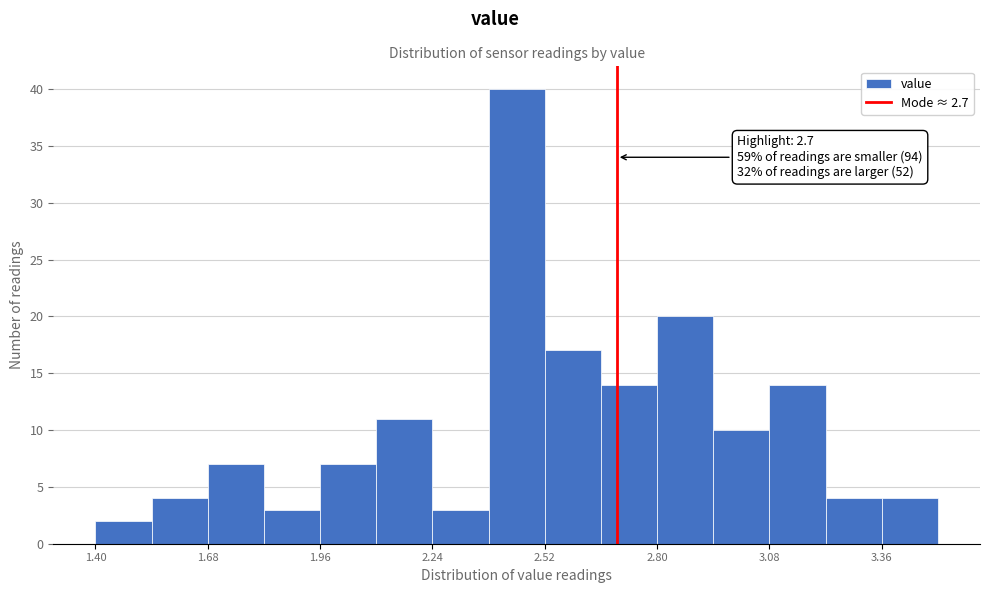

Read against the x-axis, roughly where is the centre of the tallest bar?

2.45